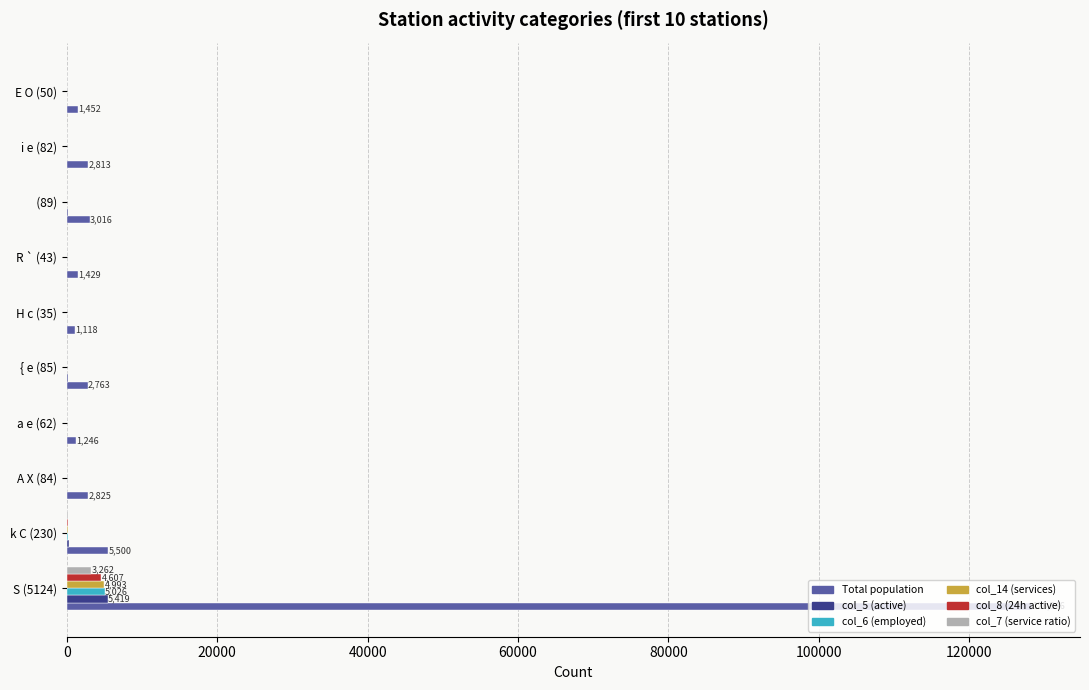

What are all the series names shown in the legend?

Total population, col_5 (active), col_6 (employed), col_14 (services), col_8 (24h active), col_7 (service ratio)